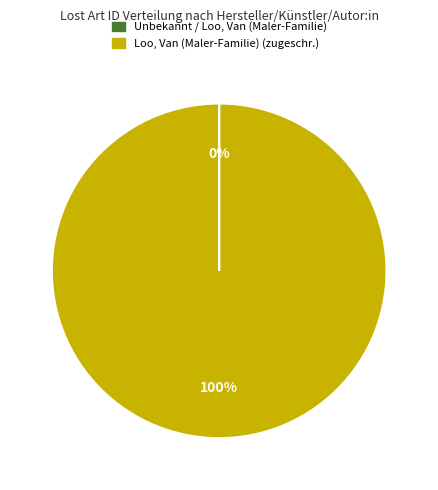

To the nearest percent, what portion does Loo, Van (Maler-Familie) (zugeschr.) represent?

100%